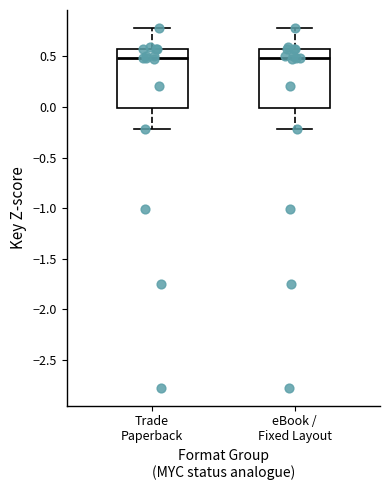

Where does the upper whisker of the box for eBook / Fixed Layout end on the y-axis? The values are not printed on the chart, so give them approximately, as read against the axis.

0.80